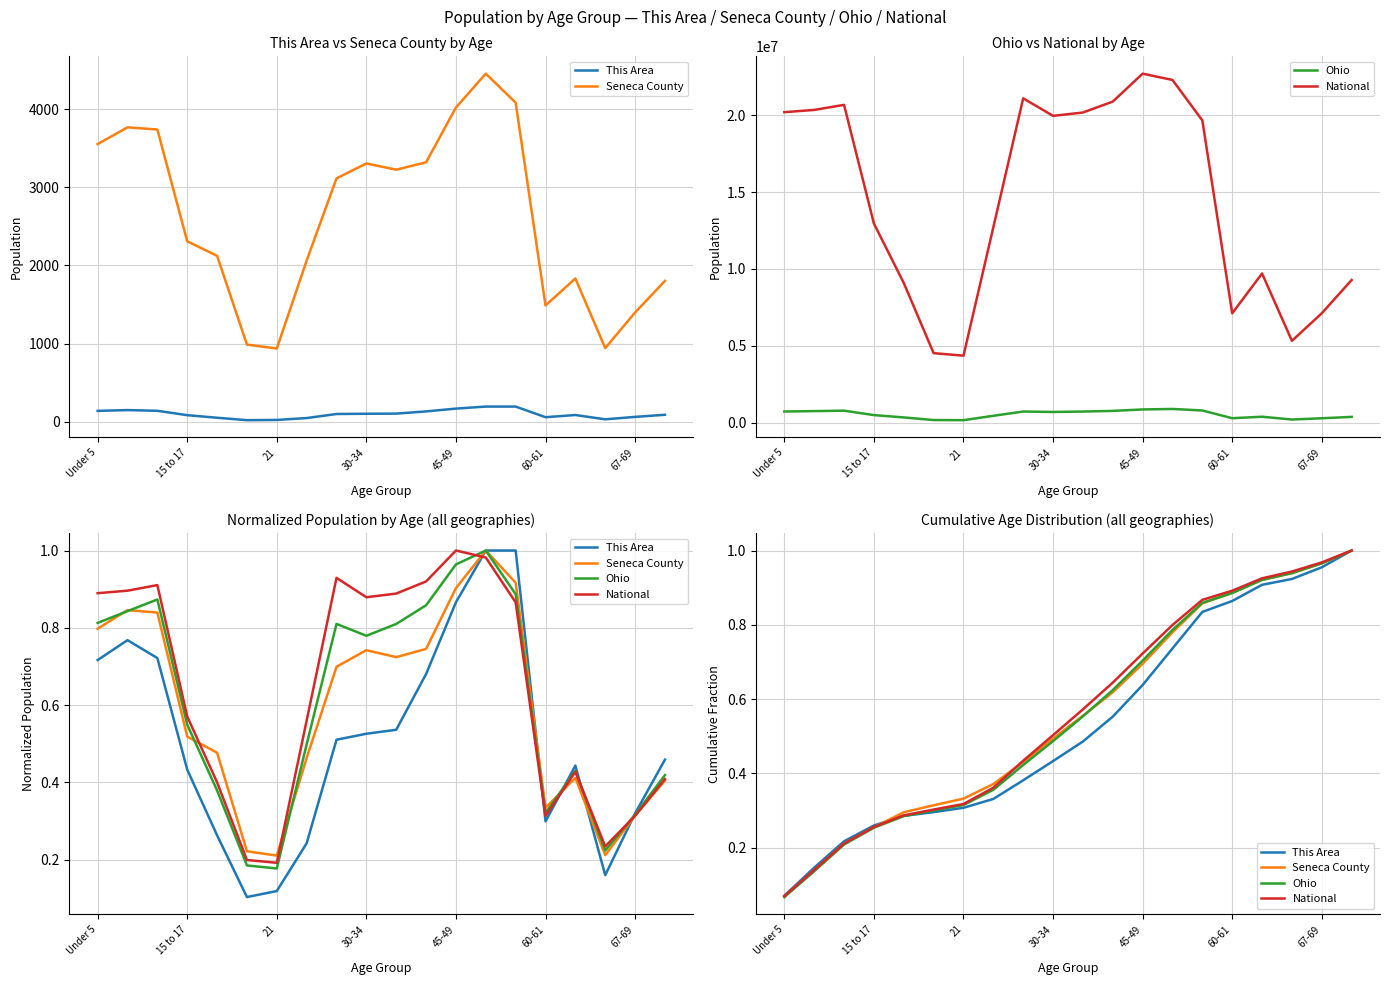

What is the value of the This Area point at the 12th from the left?

0.6